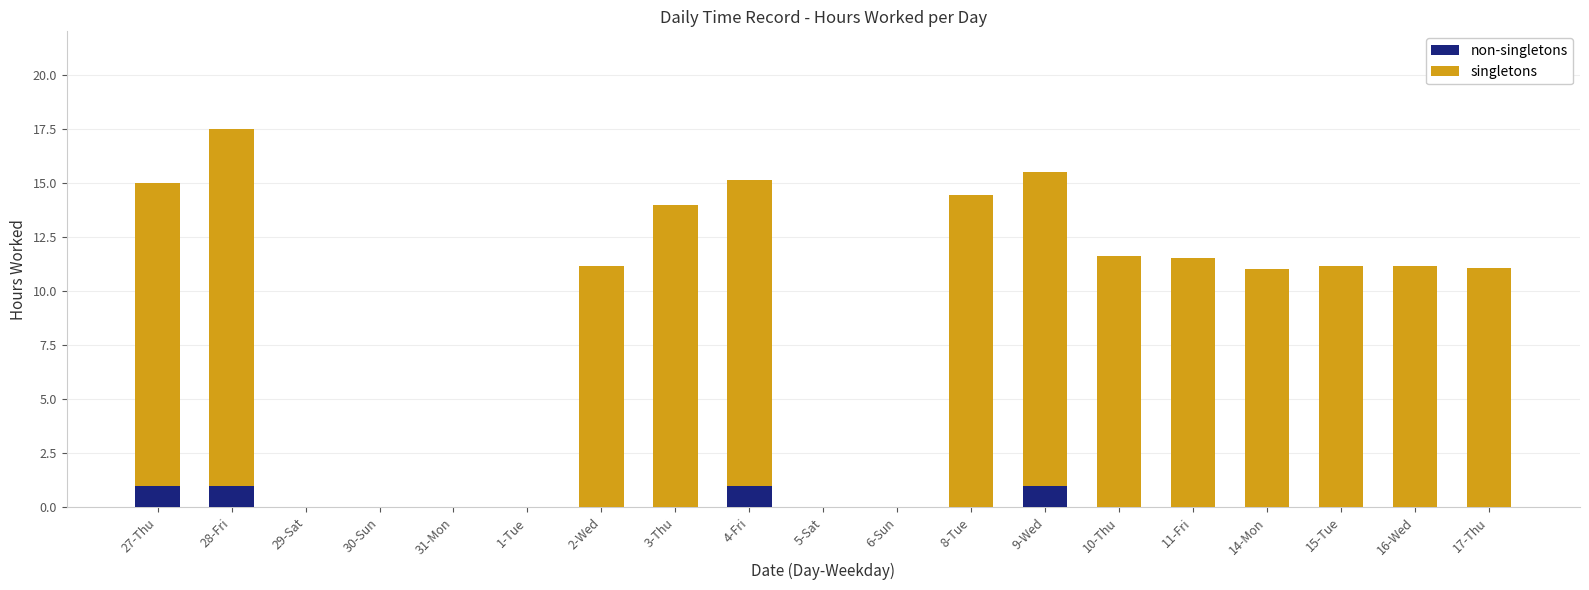

Are the bars horizontal?

No